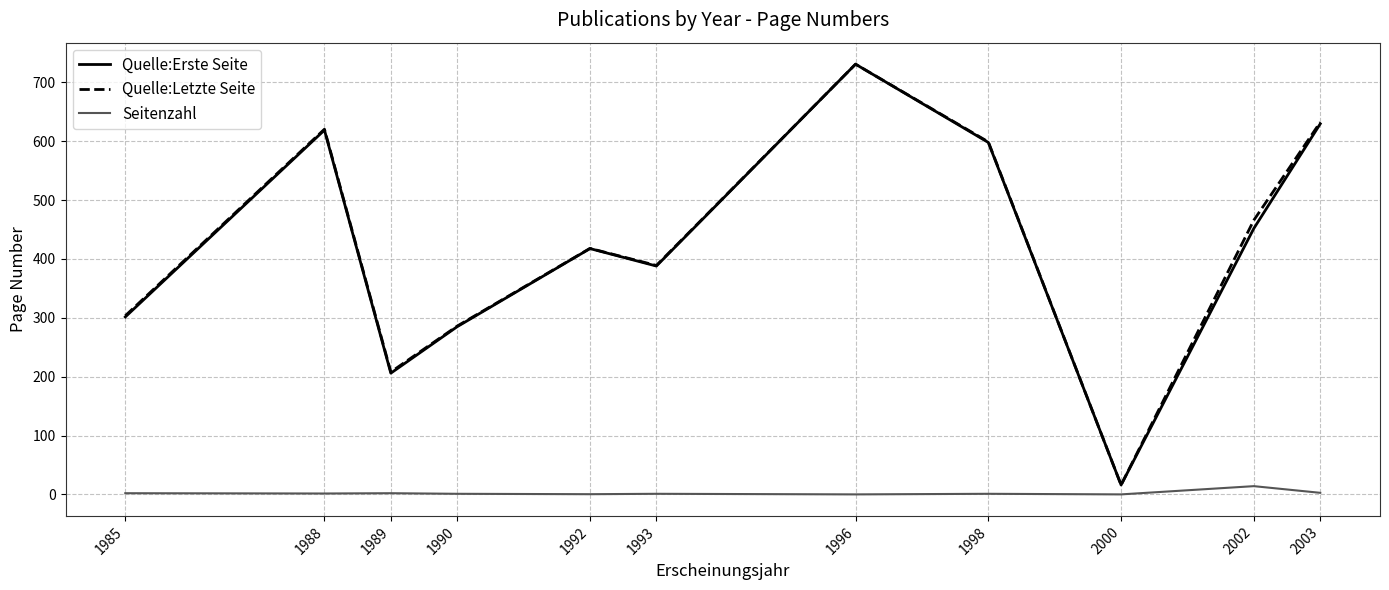

At which label is Quelle:Erste Seite closest to 373?

1993